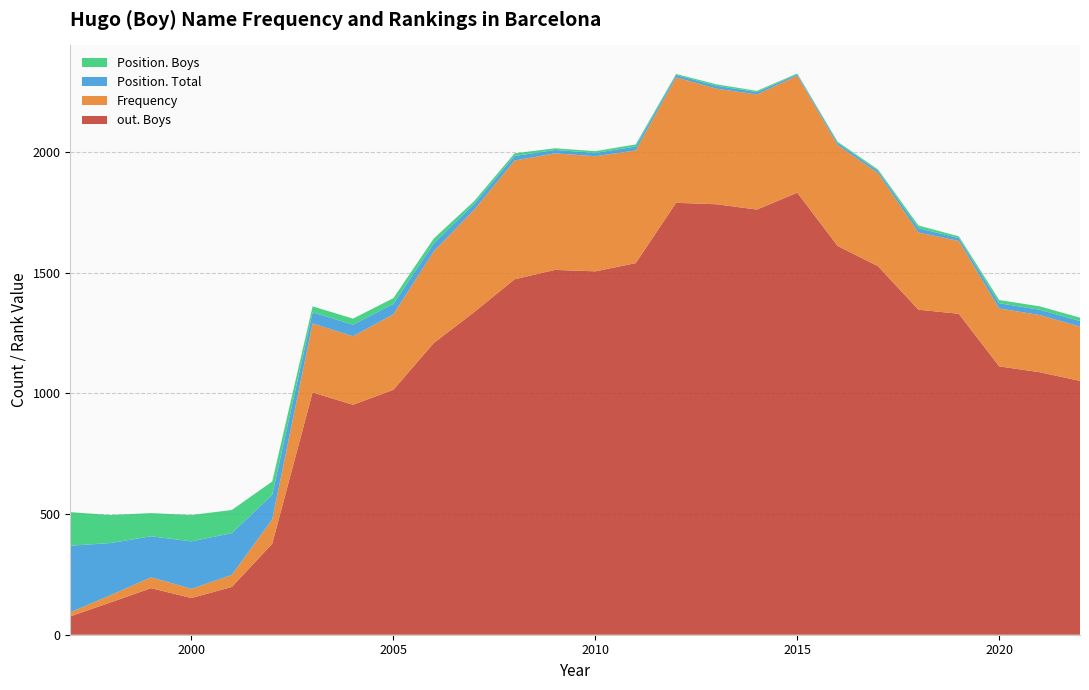

Reading right to left, list all the values displayed in this chart.

Frequency: 225	237	240	302	320	386	418	485	477	479	520	467	477	483	492	424	380	313	284	286	101	50	38	45	30	17
Position. Boys: 14	14	13	7	11	5	4	3	5	6	4	9	7	7	11	12	20	24	25	25	55	96	109	96	116	139
Position. Total: 23	22	22	12	18	10	10	6	10	12	10	16	14	14	19	24	33	43	48	46	102	173	197	170	216	276
out. Boys: 1052	1088	1112	1330	1347	1527	1611	1832	1762	1784	1790	1540	1506	1512	1473	1337	1209	1015	953	1004	377	198	152	193	134	76